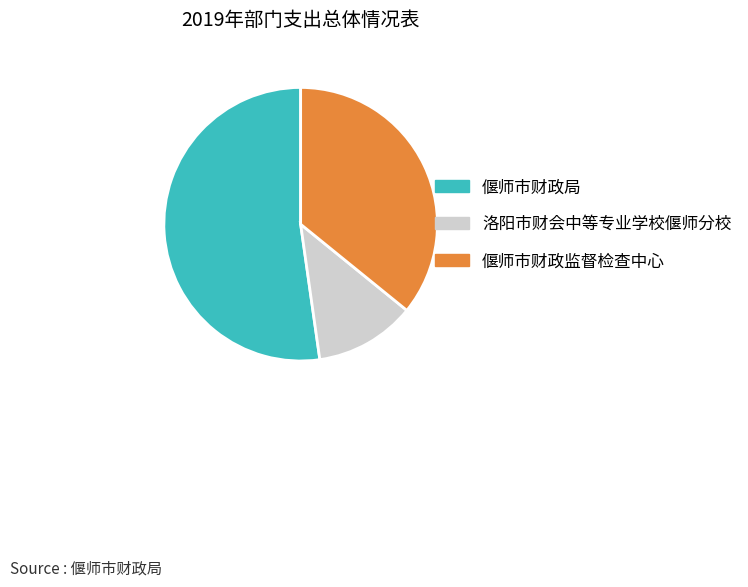

What is the largest slice in the pie chart?

偃师市财政局